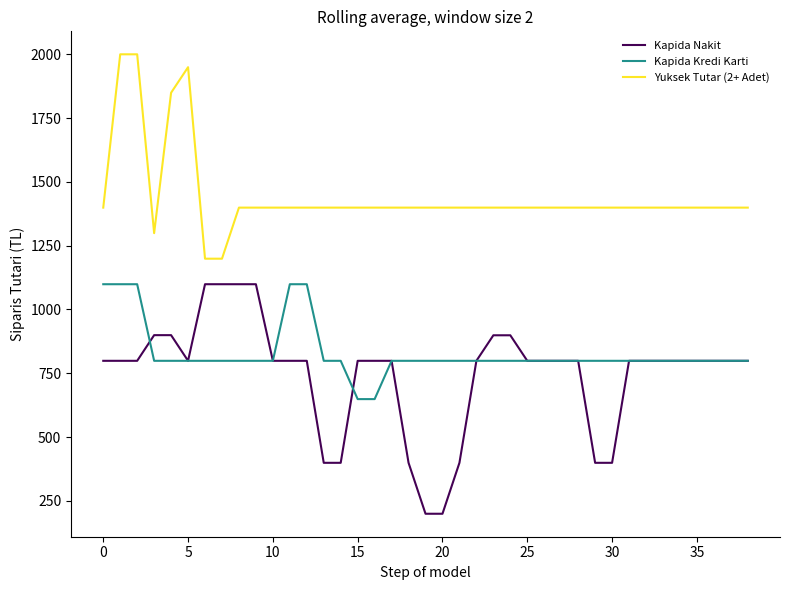

Which series has the largest range (max minus min)?

Kapida Nakit